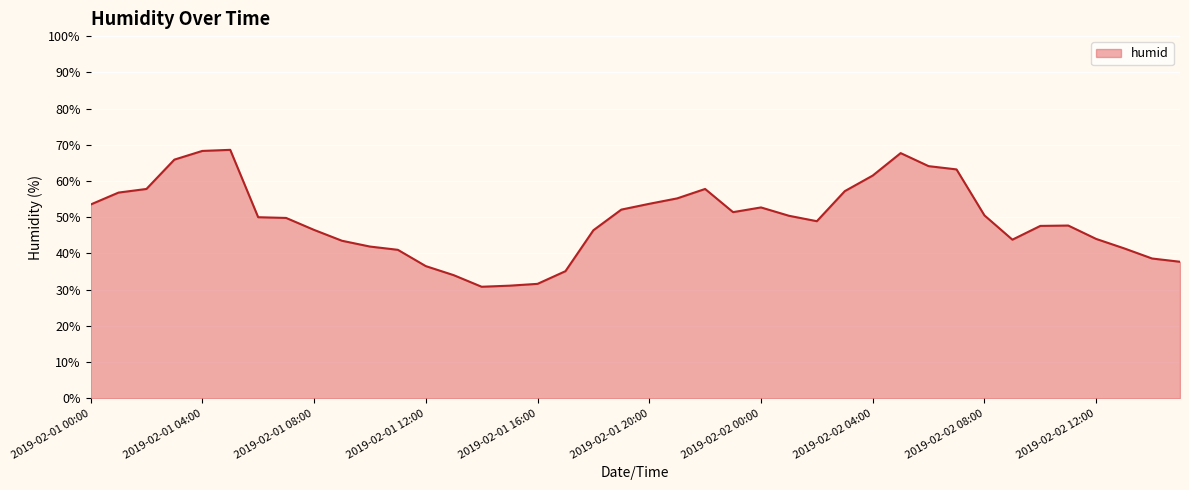

What is the smallest value displayed?

30.8